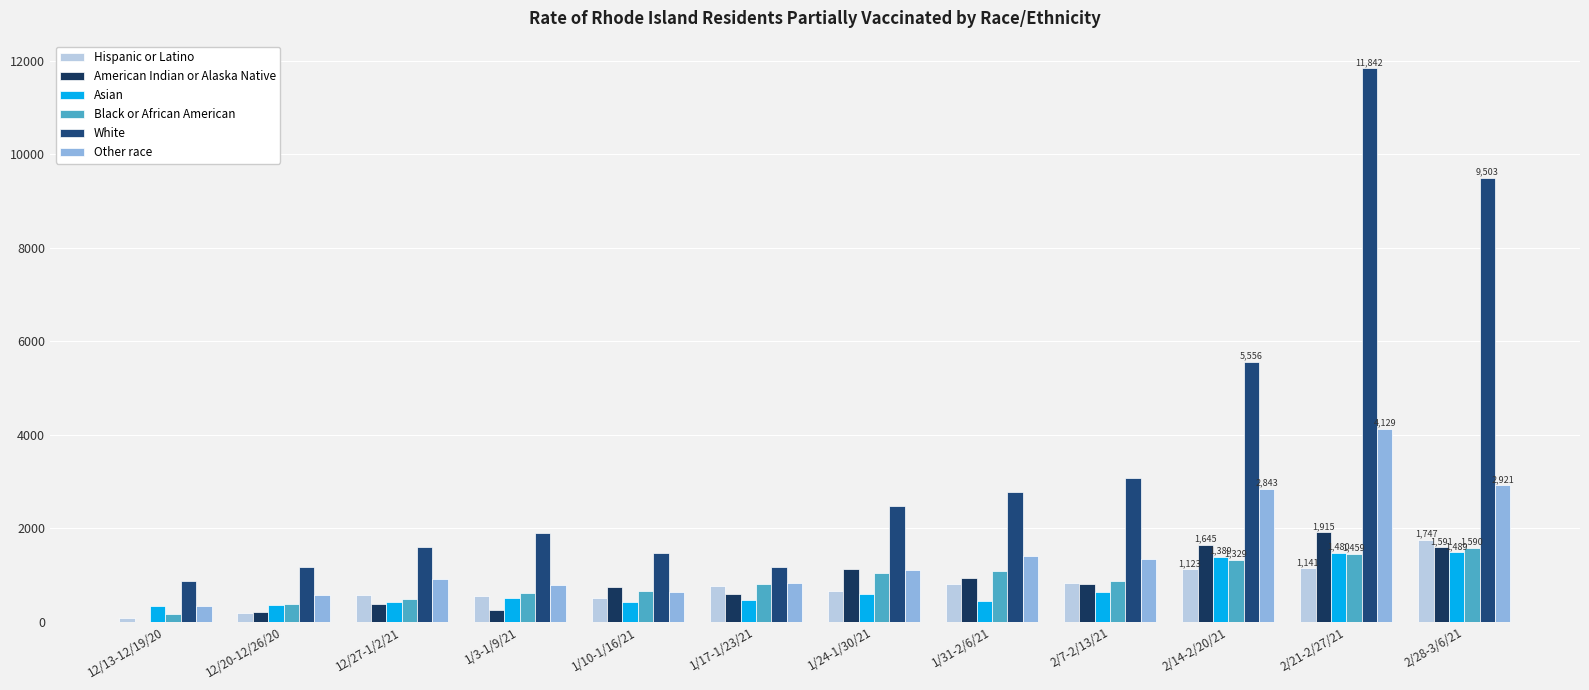

How many groups of bars are there?

12